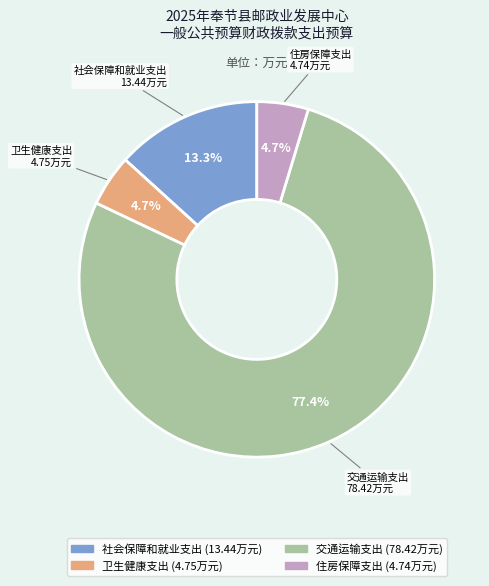

Approximately how many times larger is the value at 住房保障支出 compared to 卫生健康支出?

1.0